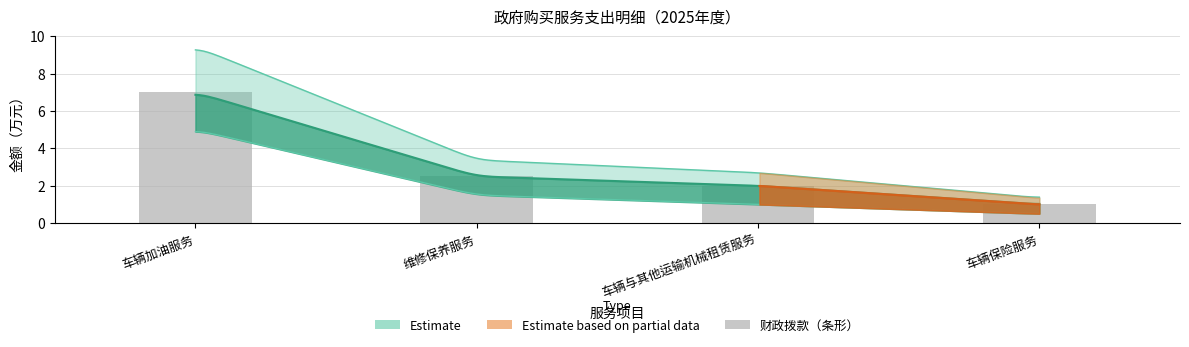

What position from the right is 维修保养服务?

3